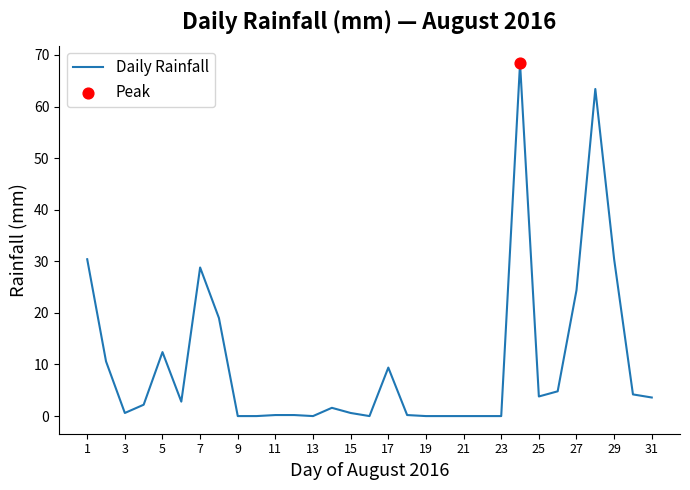

What is the difference between the maximum and minimum values?

68.4